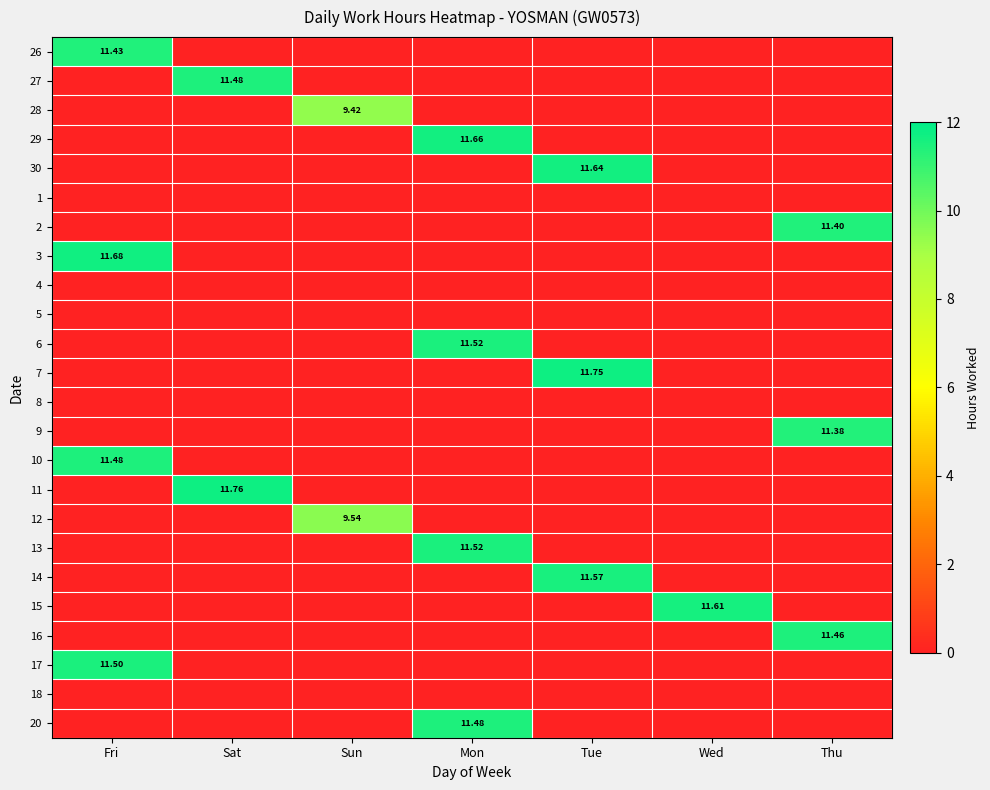

Between Sat and Fri, which is larger?

Fri